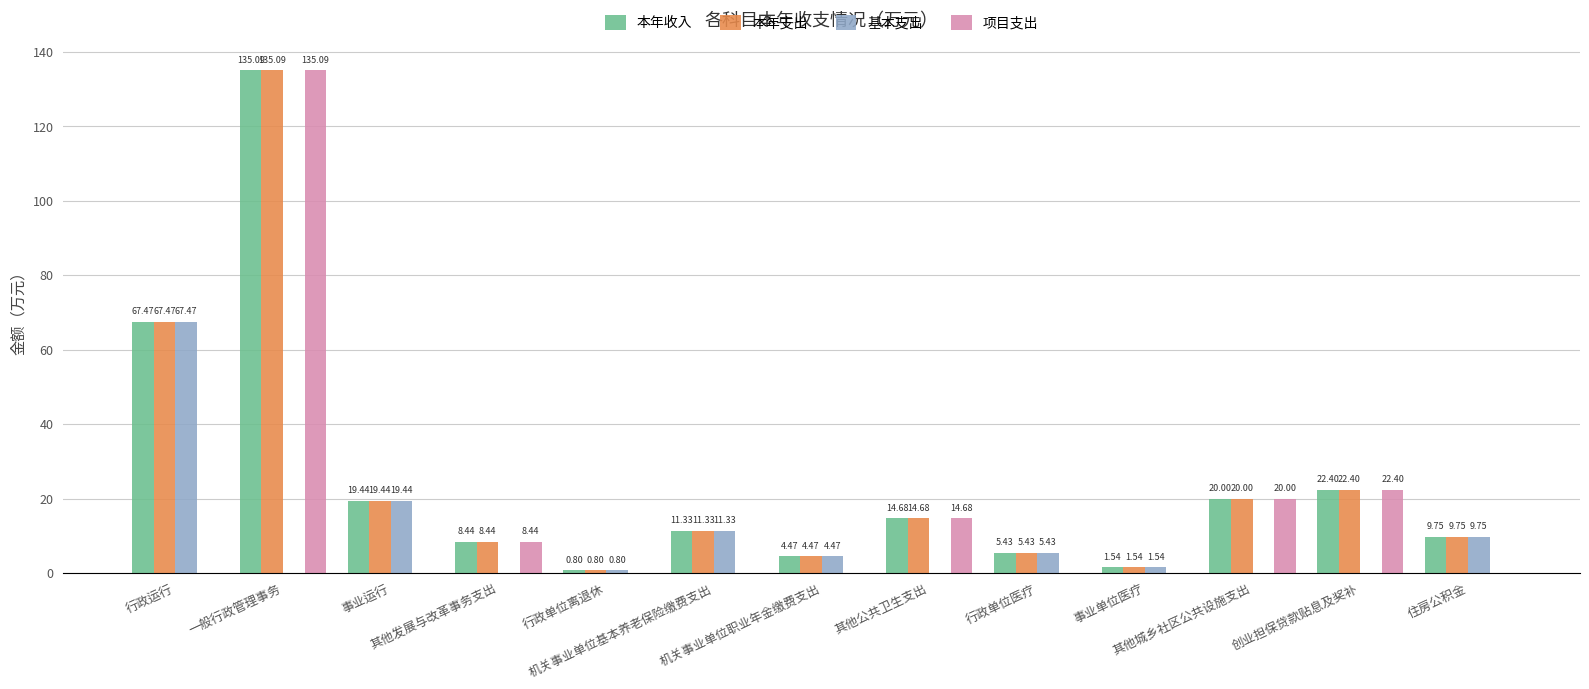

What is the sum of all 本年支出 values?

320.8